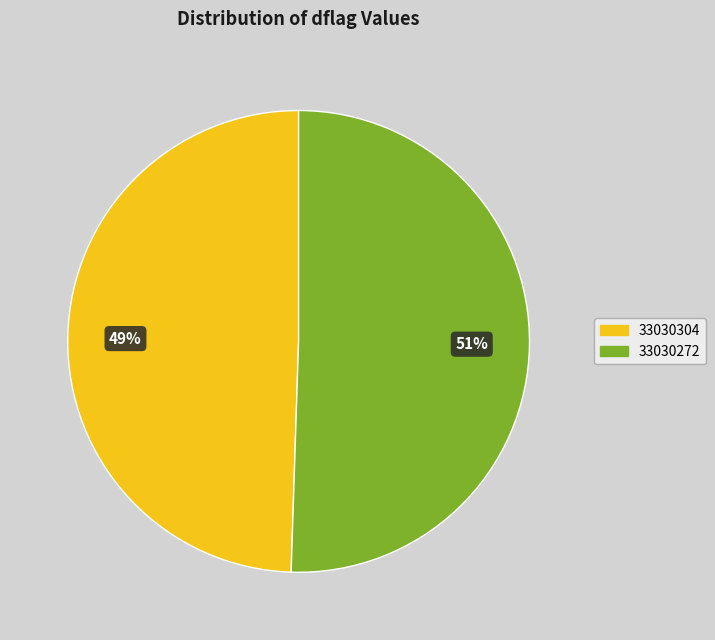

To the nearest percent, what is the combined percentage of 33030304 and 33030272?

100%